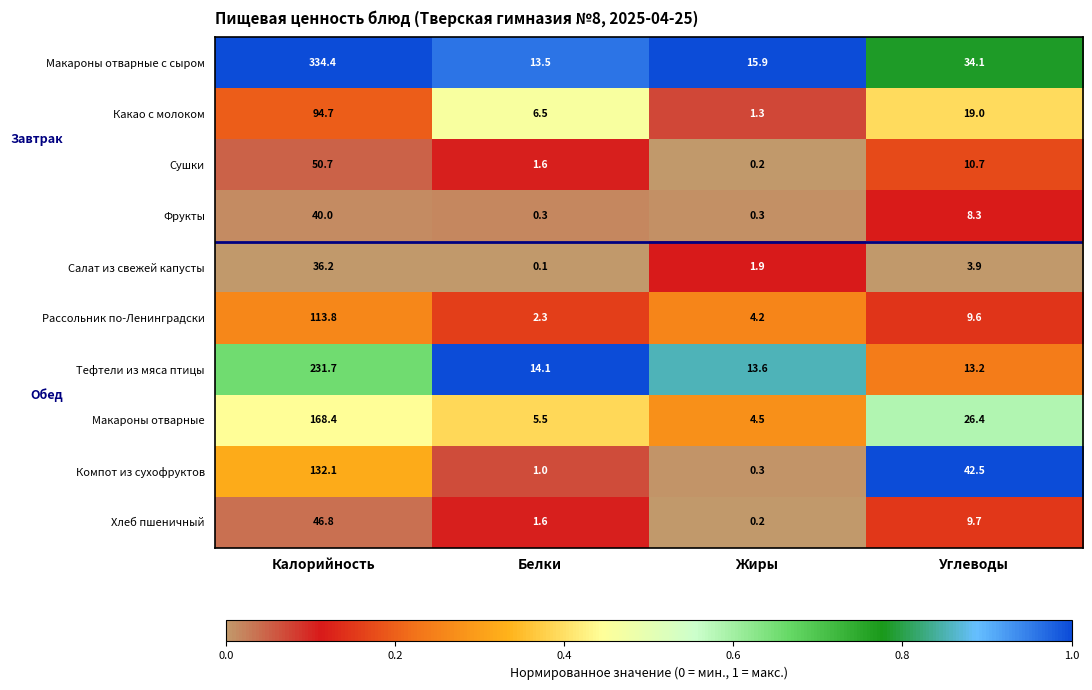

What is the sum of the Какао с молоком values at Калорийность and Белки?

101.2